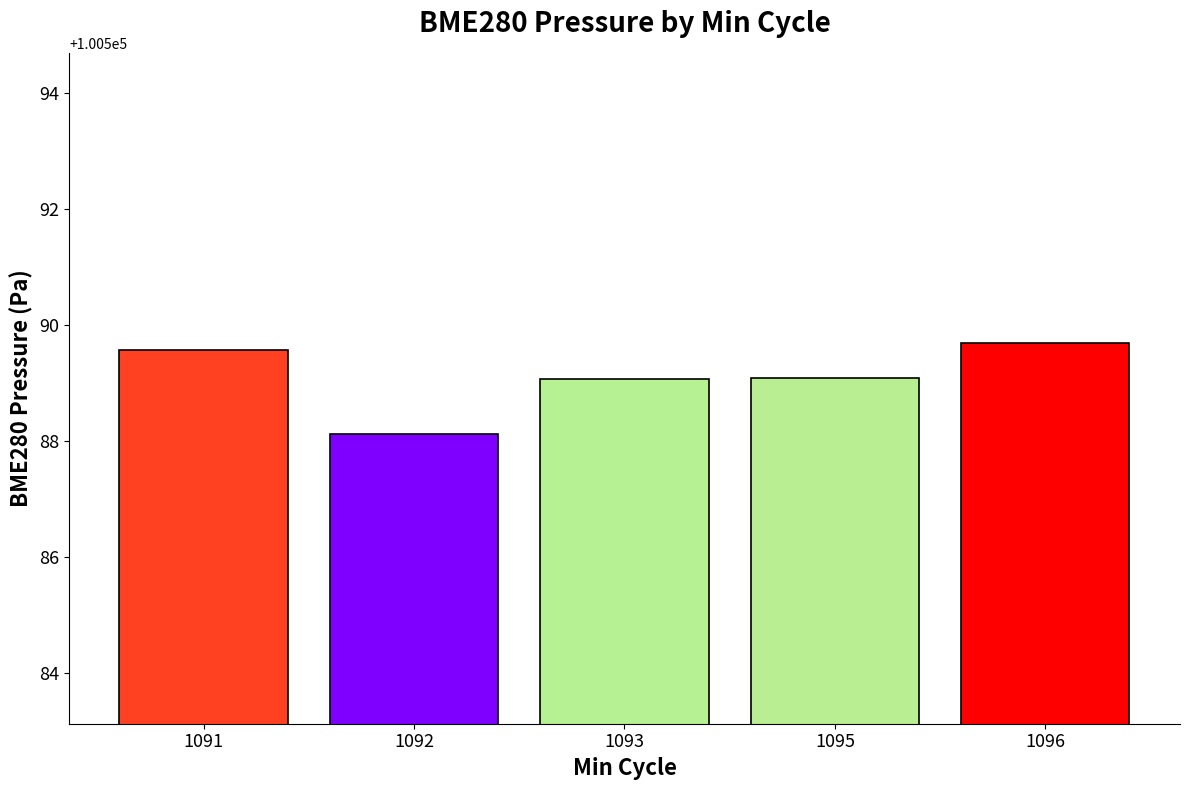

True or false: the data shows 46540.6 at 1095.

False